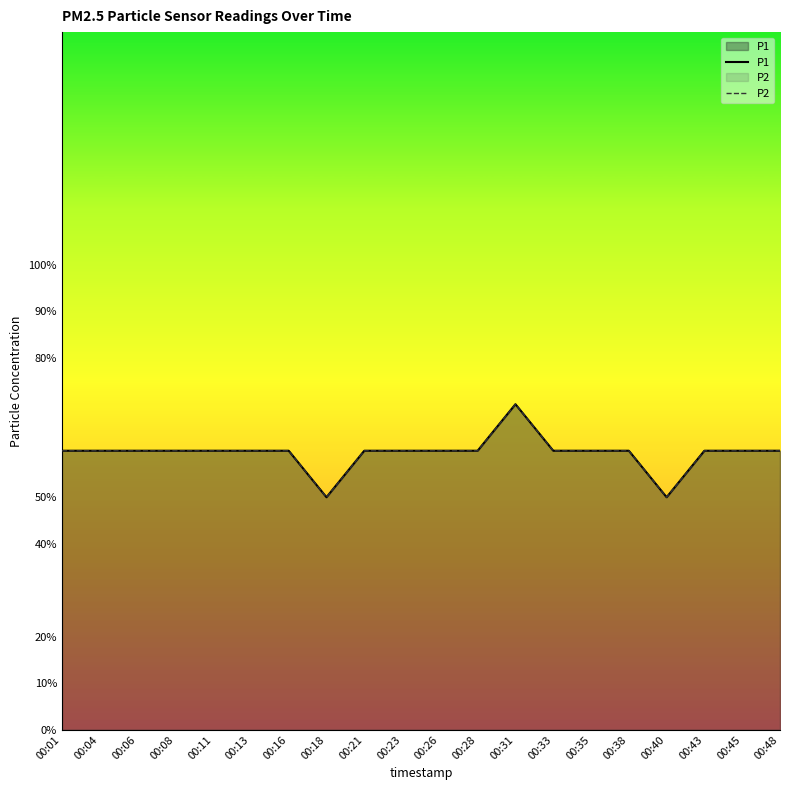

Which series has the largest total across all categories?

P1